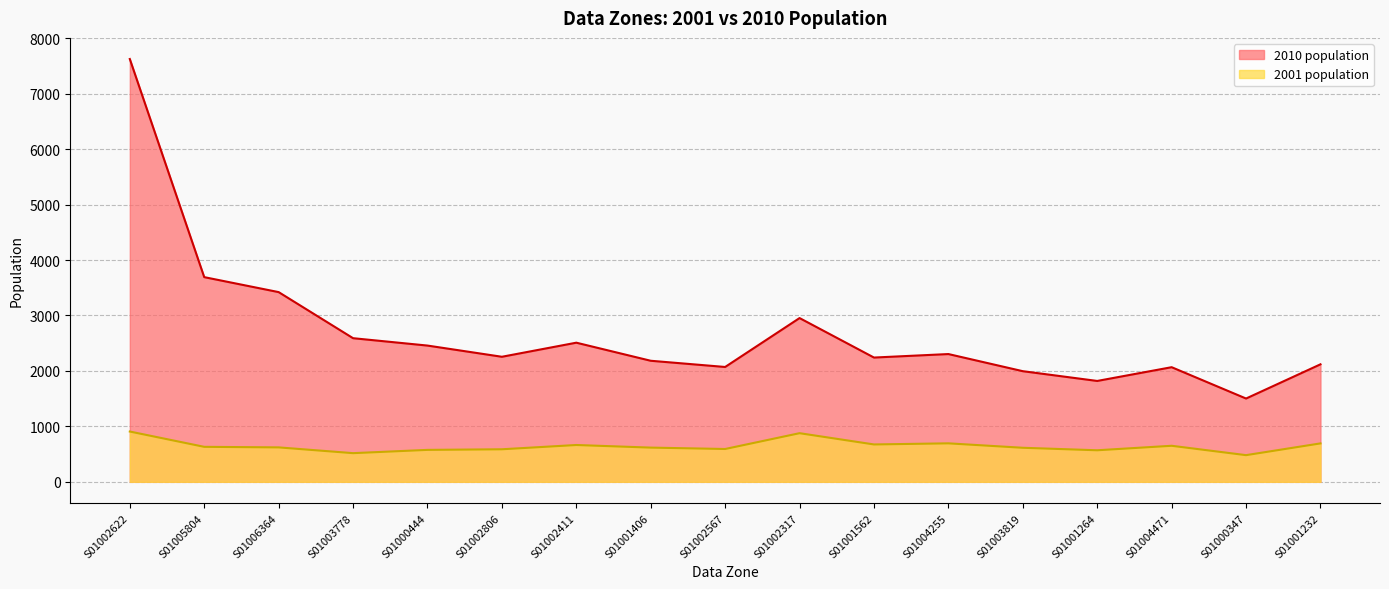

Reading right to left, transcribe all the data shown in this chart.

2001 population: 693	481	650	569	614	694	674	877	592	617	664	587	576	517	621	631	907
2010 population: 2119	1502	2067	1819	1995	2304	2241	2953	2071	2183	2509	2255	2457	2590	3421	3691	7624